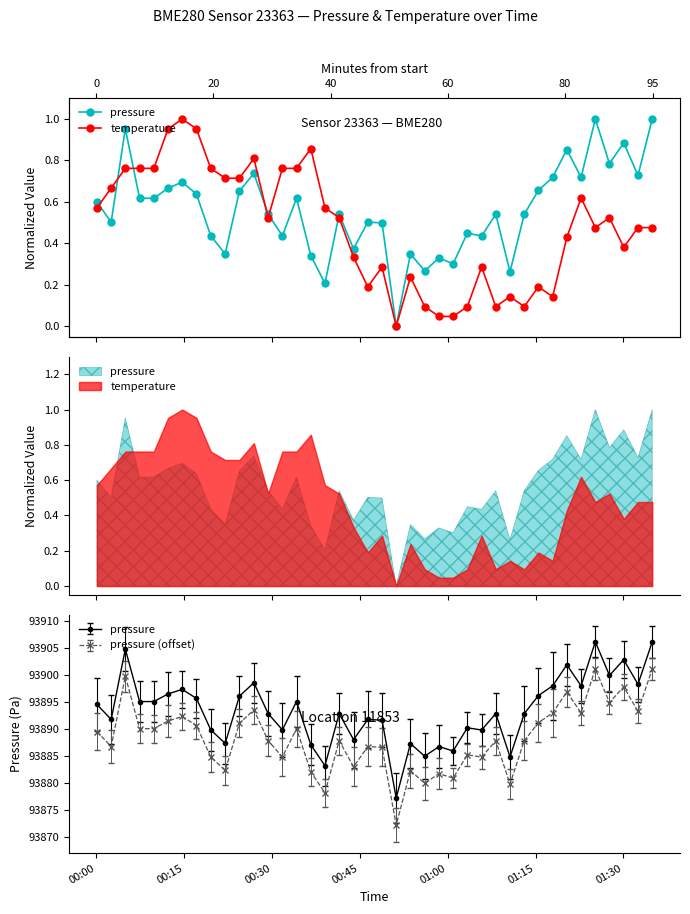

What is the highest value of the temperature series?

1.0